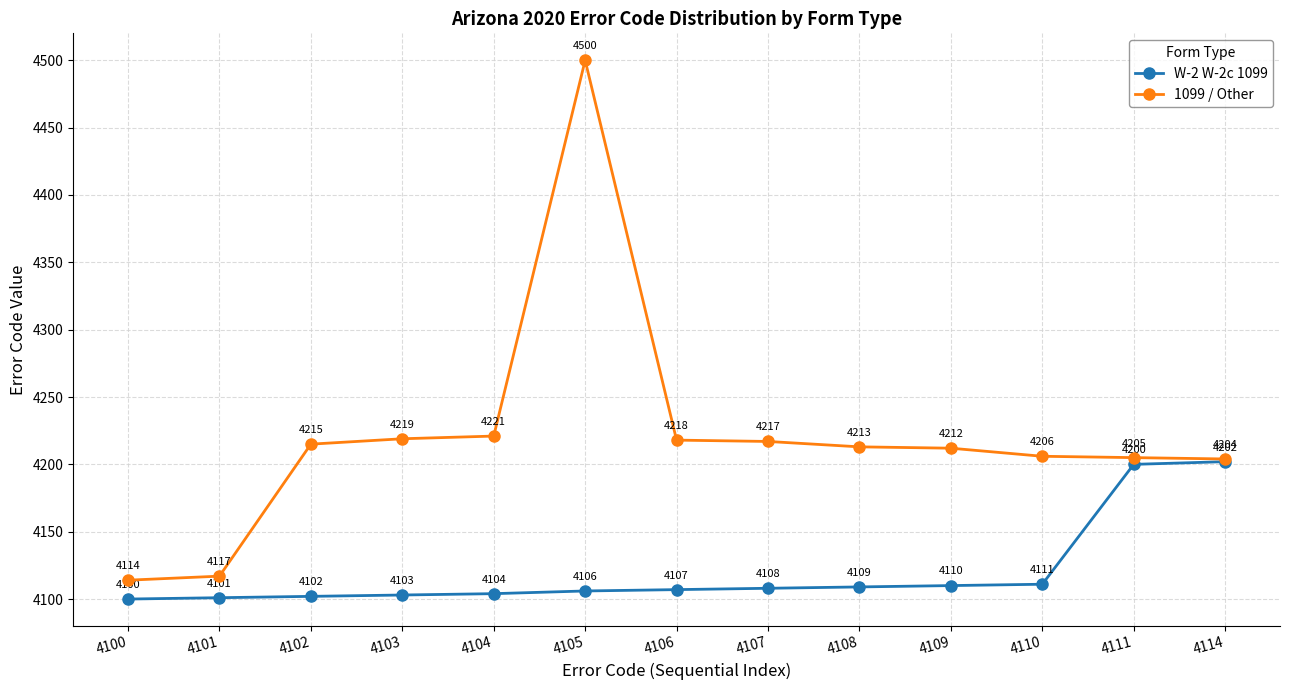

True or false: 1099 / Other and W-2 W-2c 1099 cross at least once.

False